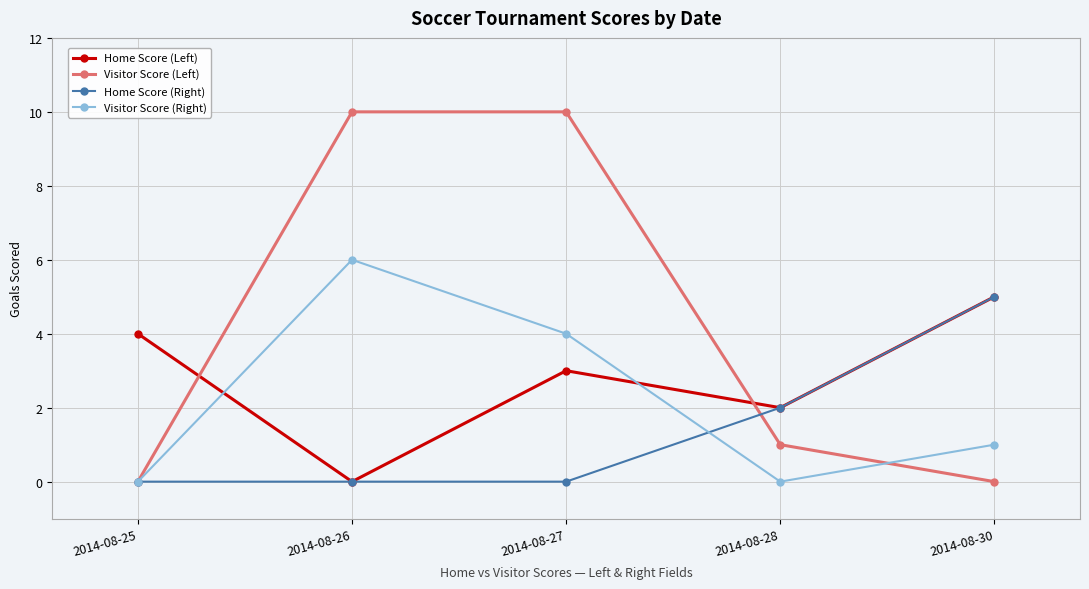

The Visitor Score (Right) series shows 0 at 2014-08-28. True or false?

True